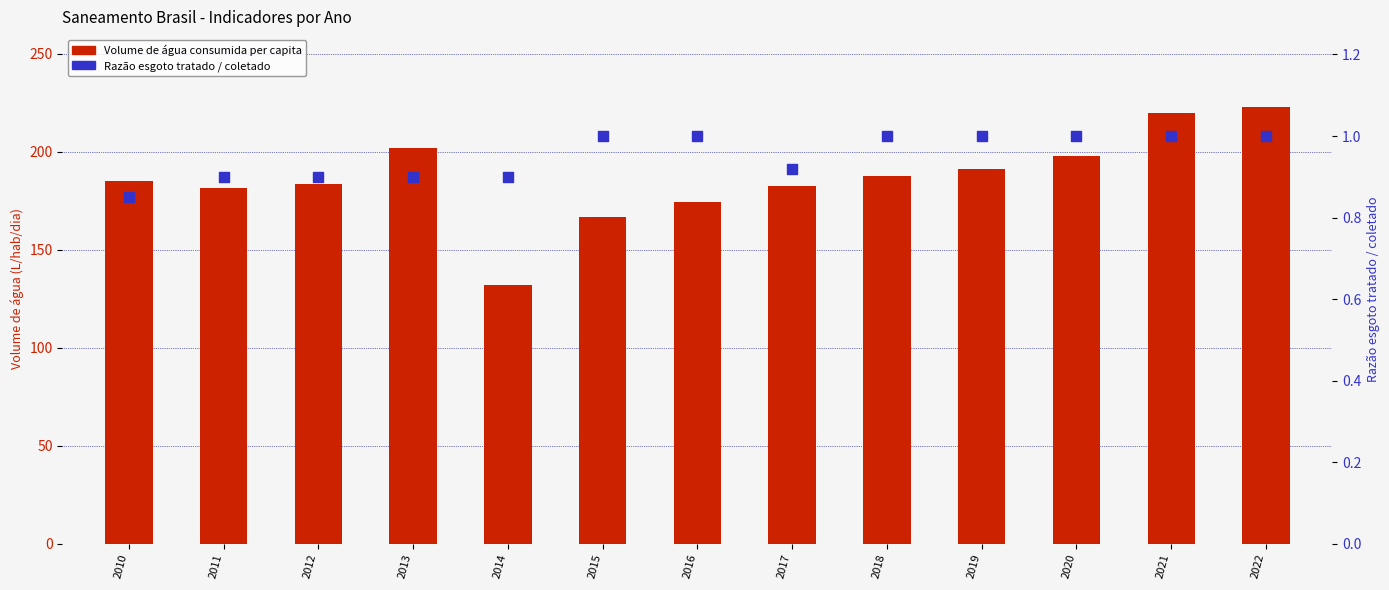

Is the value of Razão esgoto tratado/coletado at 2018 greater than the value of Volume de água consumida per capita at 2019?

No